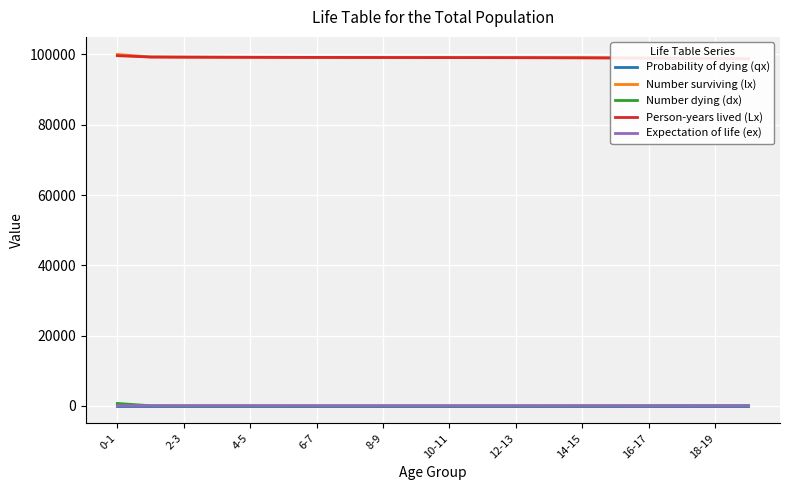

Read the Number dying (dx) value at 6-7.

13.7